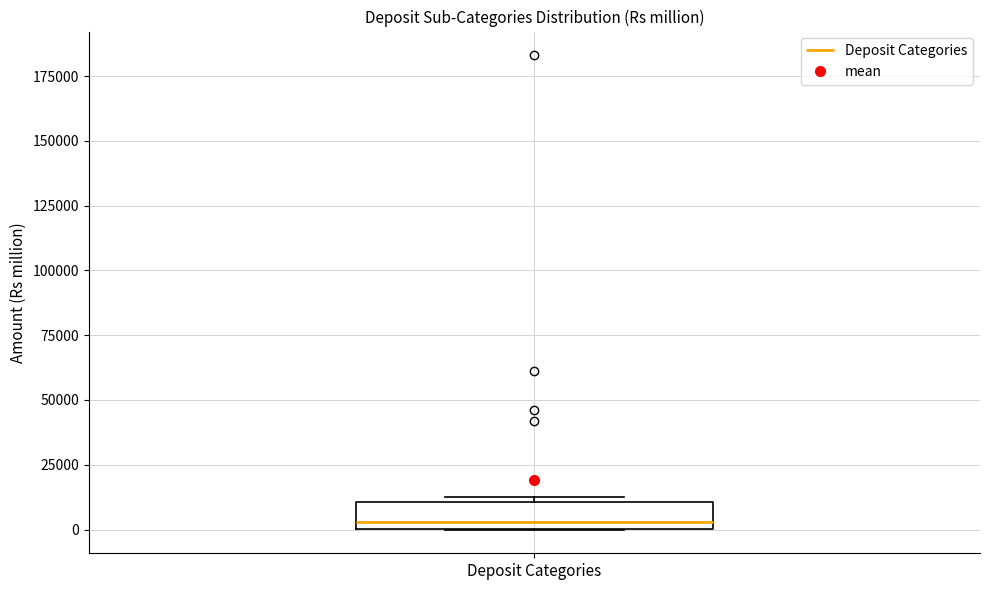

Transcribe this box plot: give where the median line is, the range the box spans, and where the two whiskers end, as read against the y-axis. The values are not printed on the chart, so give them approximately, as read against the axis.

median 5000, box 0 to 10000, whiskers 0 to 15000